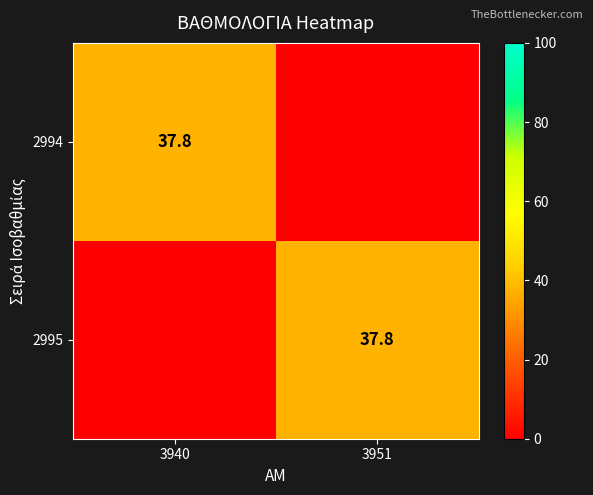

Is it true that 2995 equals 55.9 at 3951?

False